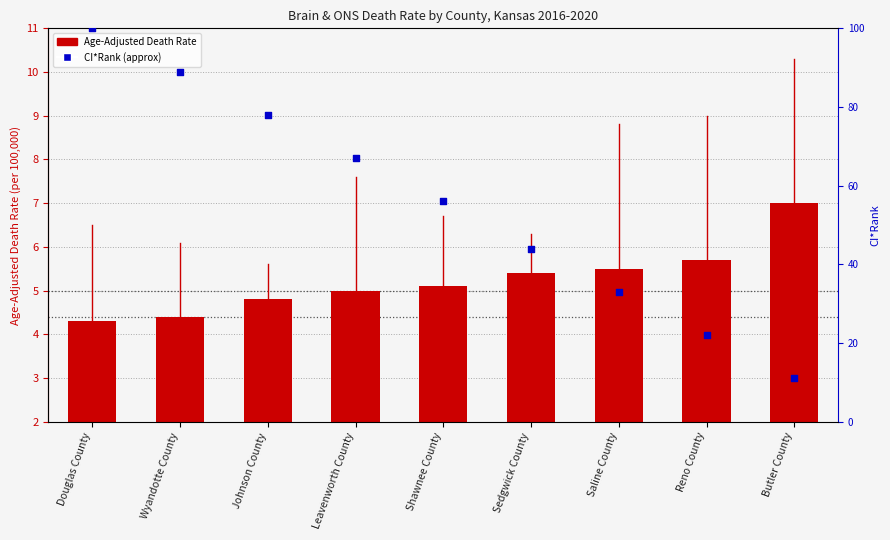

At which category is the sum across all series the highest?

Douglas County